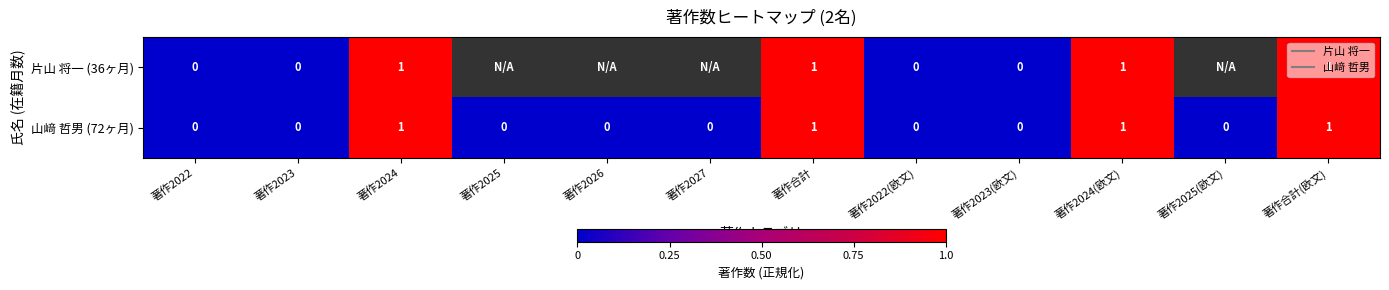

At which label is 片山 将一 (36ヶ月) closest to 0?

著作2022